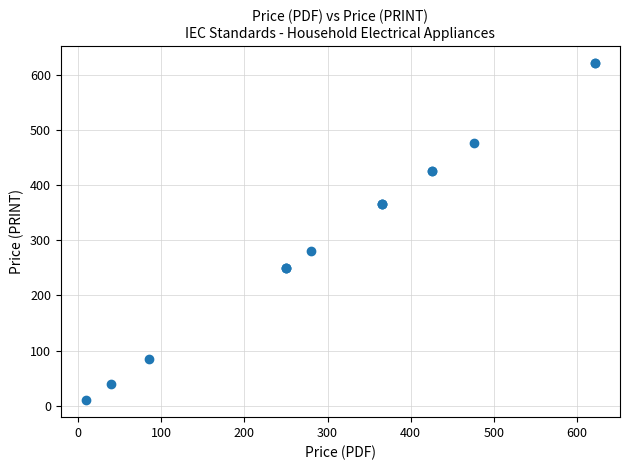

What Y value in the scatter plot is closest to 315?

280